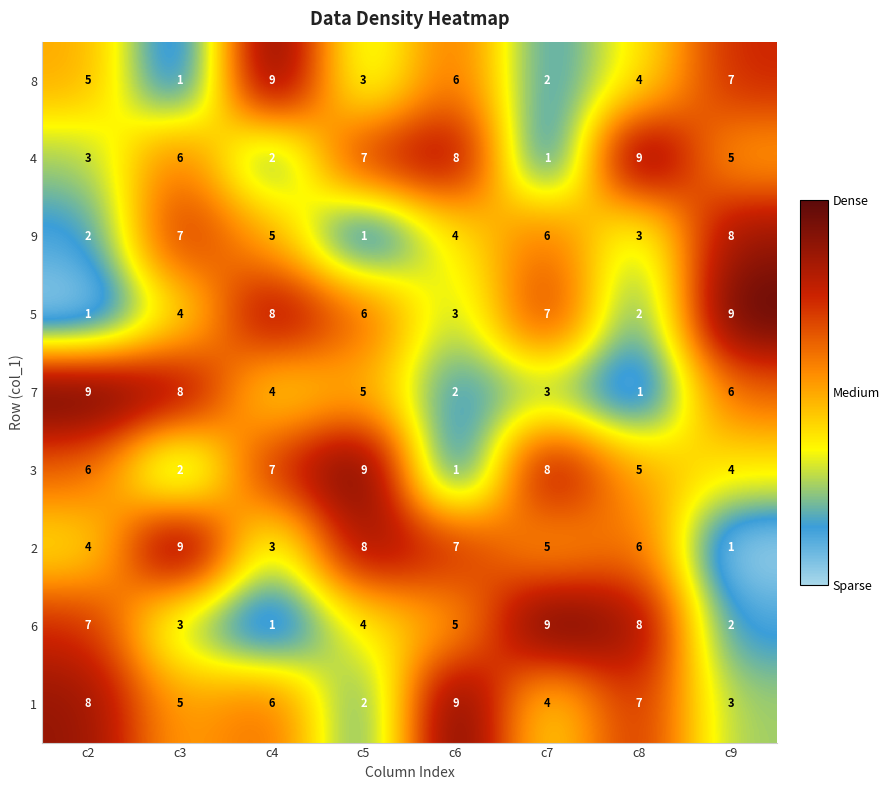

Is it true that 2 equals 6 at c8?

True